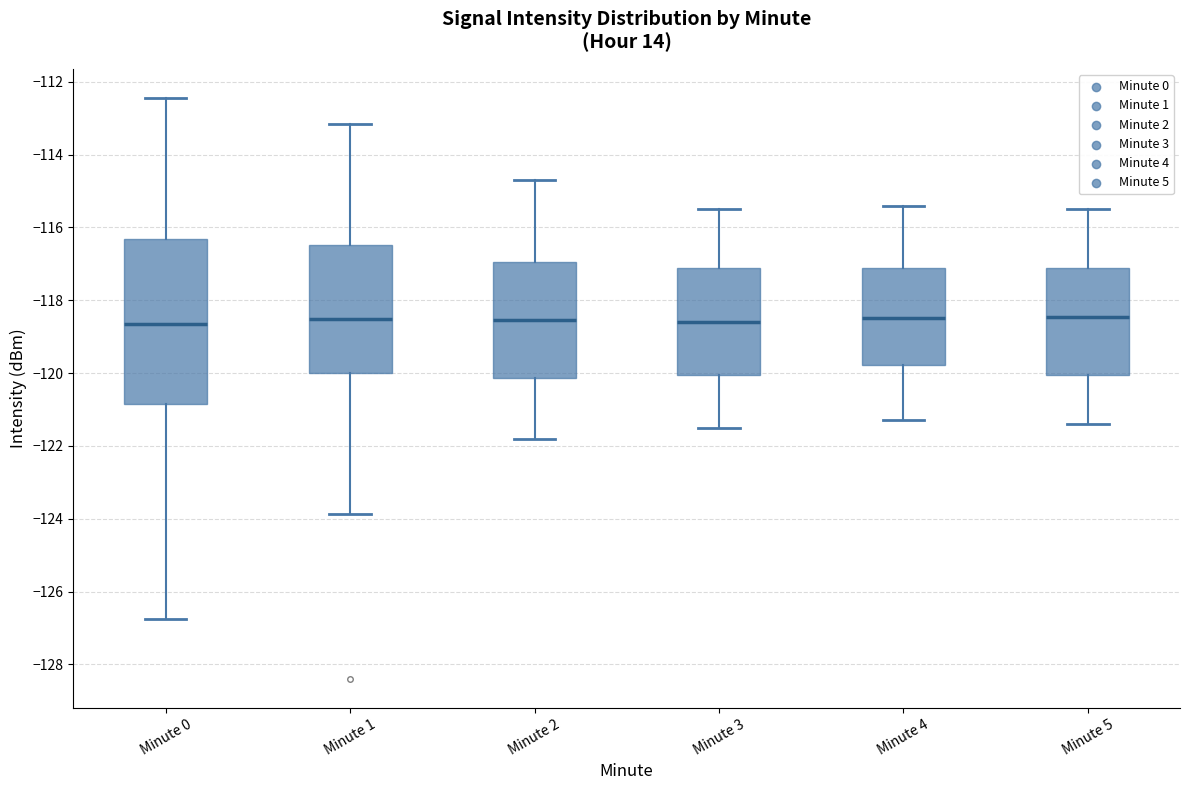

Comparing the boxes themselves (not the whiskers), which one is the tallest?

Minute 0